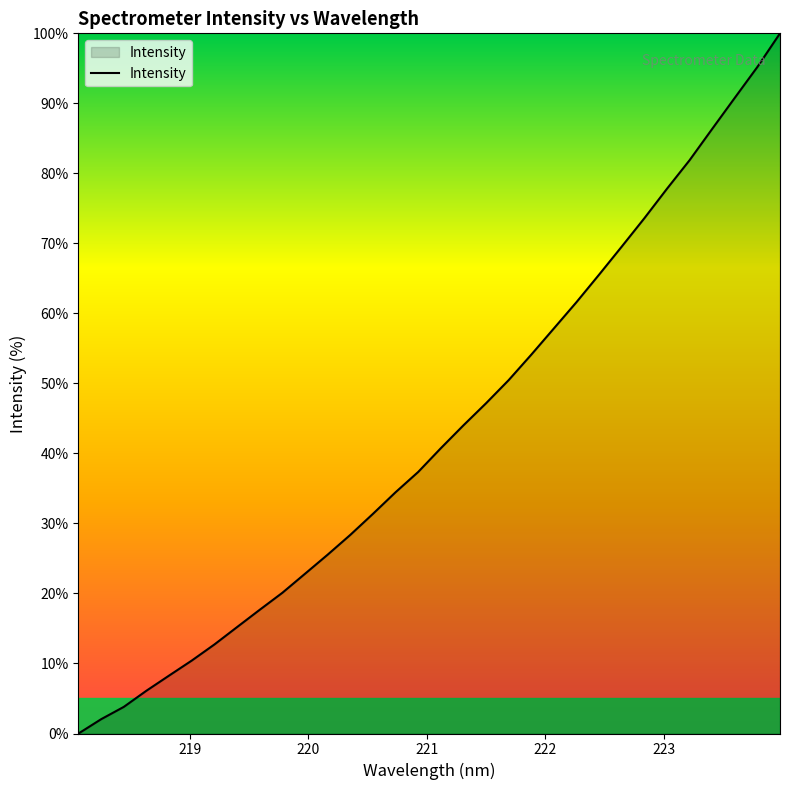

What is the sum of all values?

1372.9